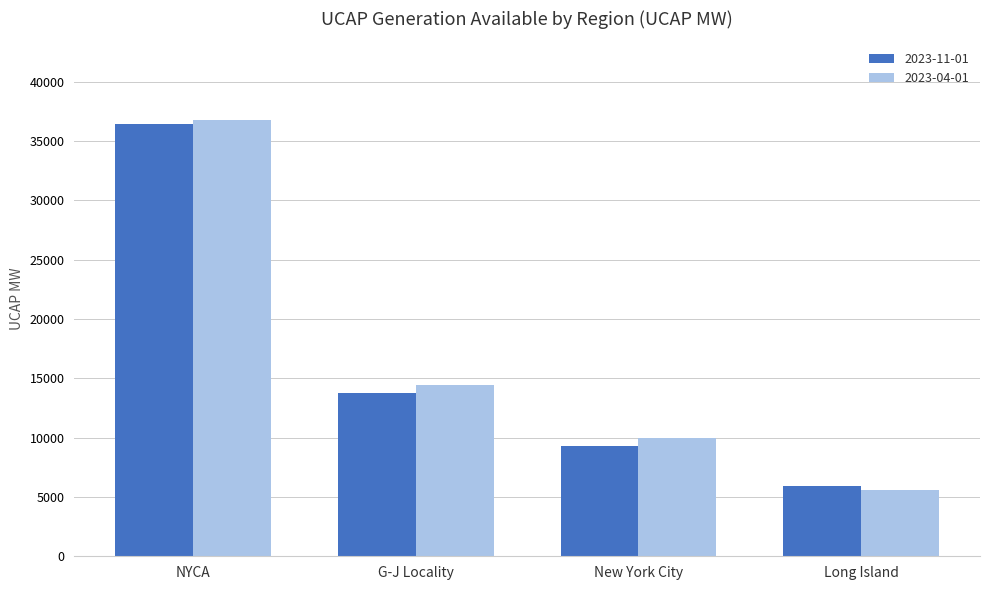

Which series has the widest spread of values?

2023-04-01